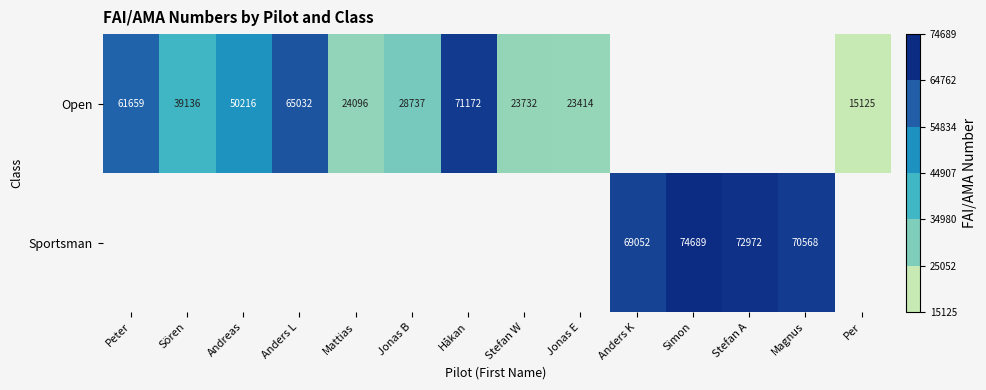

Between Jonas E and Stefan W, which is larger?

Stefan W